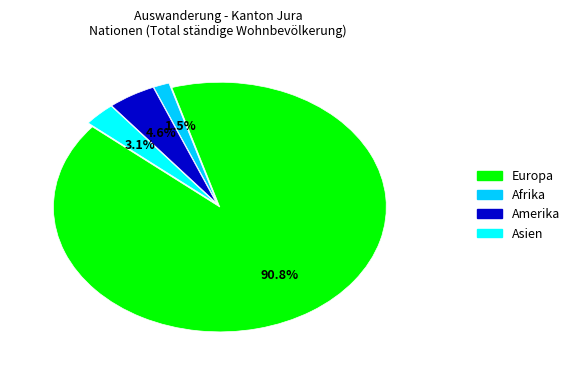

How much of the chart is everything except Asien?

96.9%